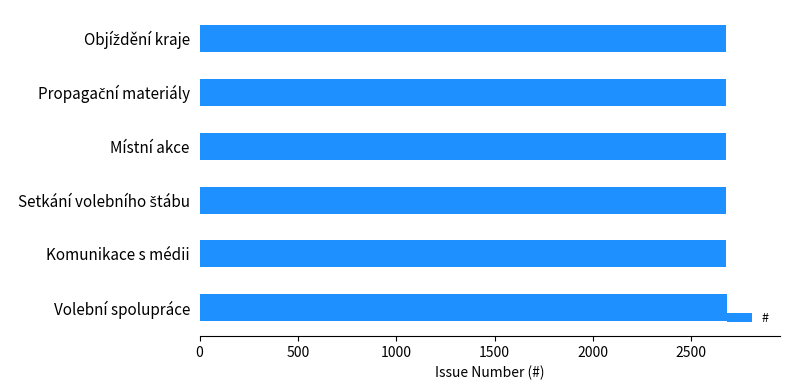

What is the ratio of the value at Komunikace s médii to the value at Volební spolupráce?

1.0